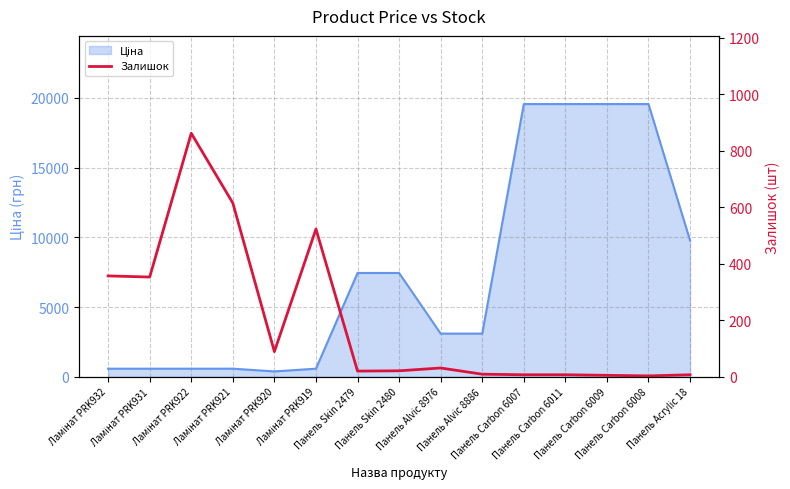

Which category has the highest value across all series?

Ламінат PRK922